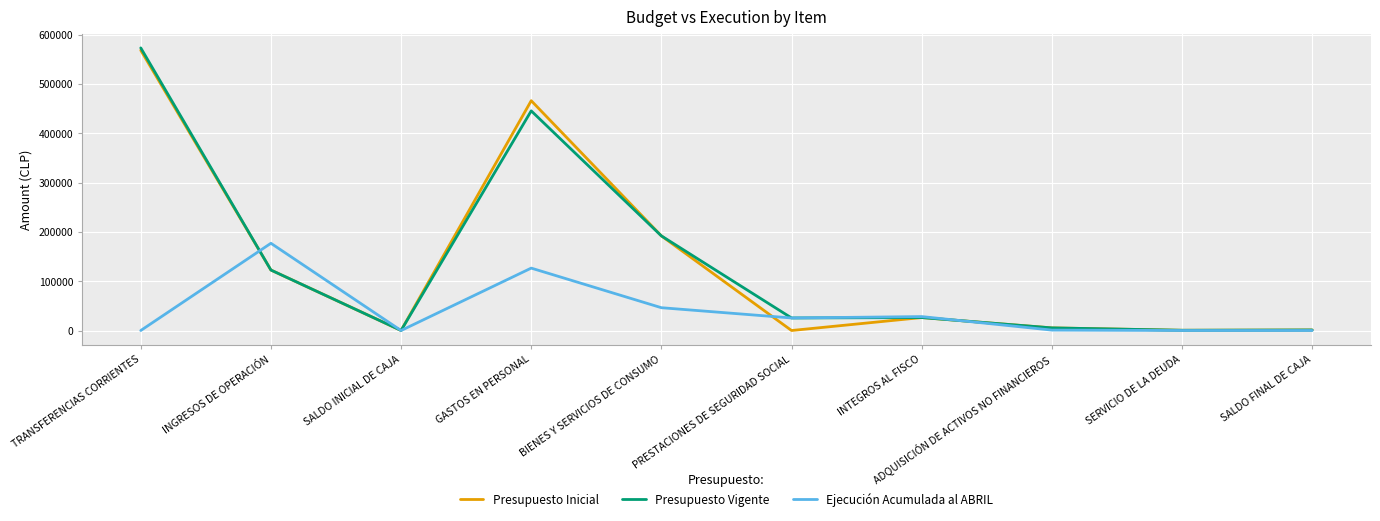

Count the number of data series in this chart.

3